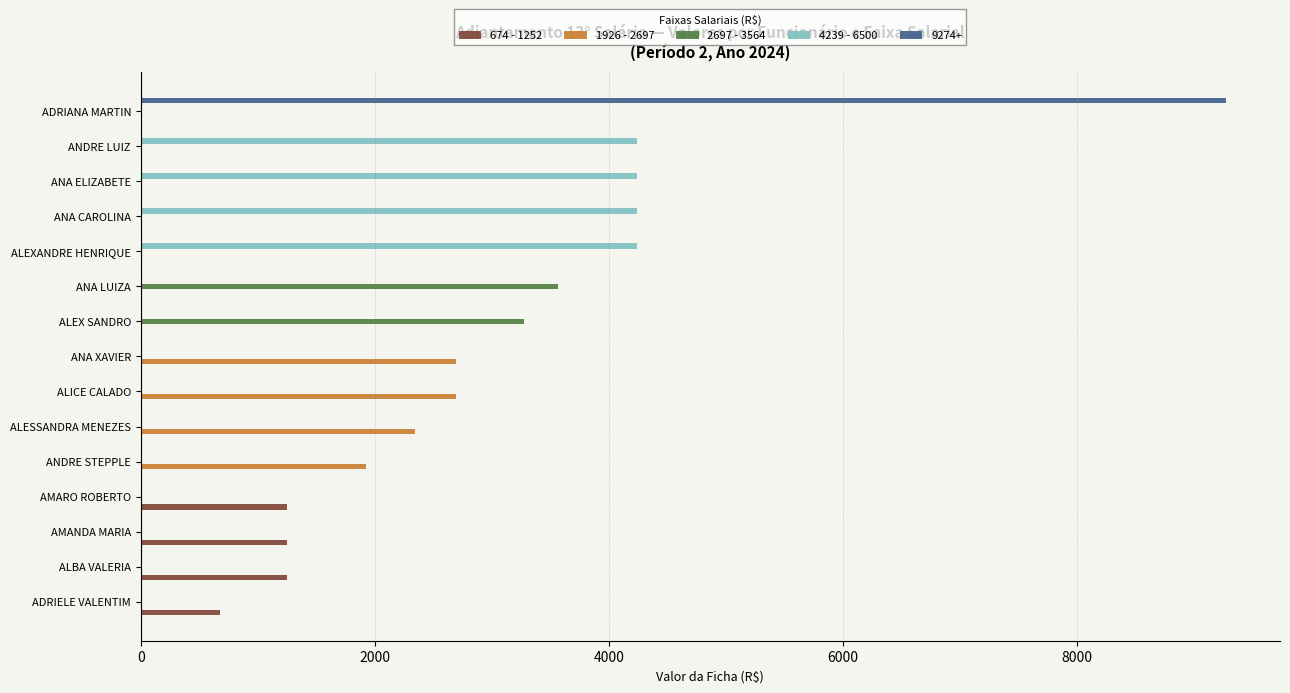

Which label corresponds to the largest value in the chart?

ADRIANA MARTIN